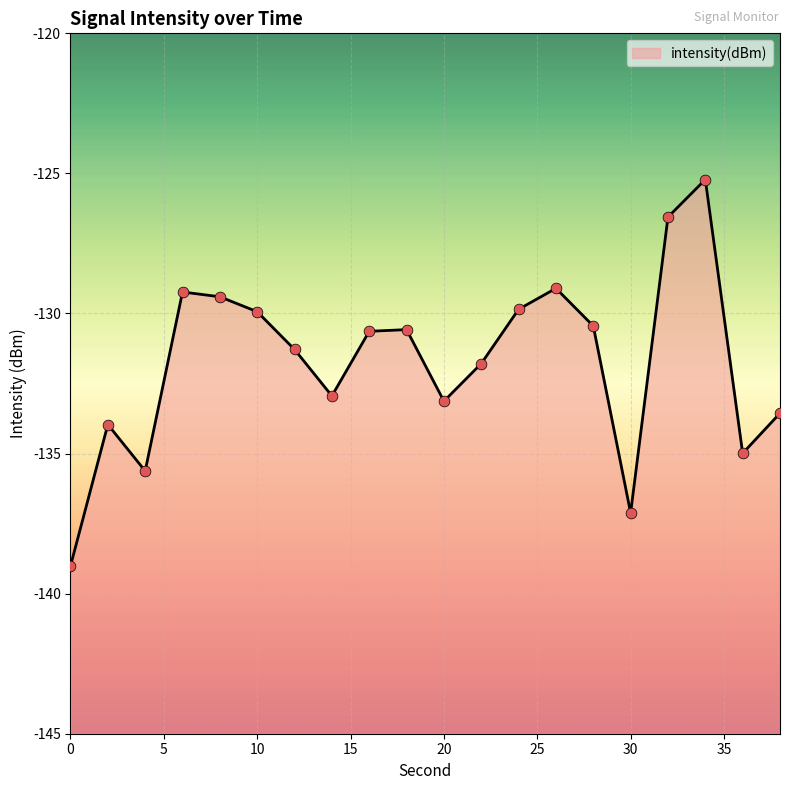

What is the change in value from 0 to 6?

+9.8